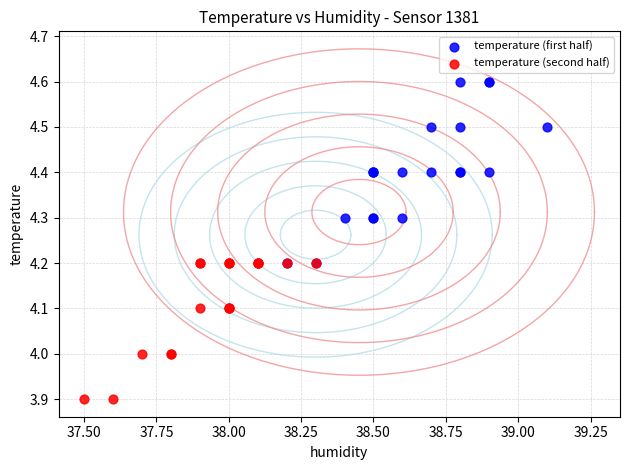

Which series contains the lowest Y value?

temperature (second half)